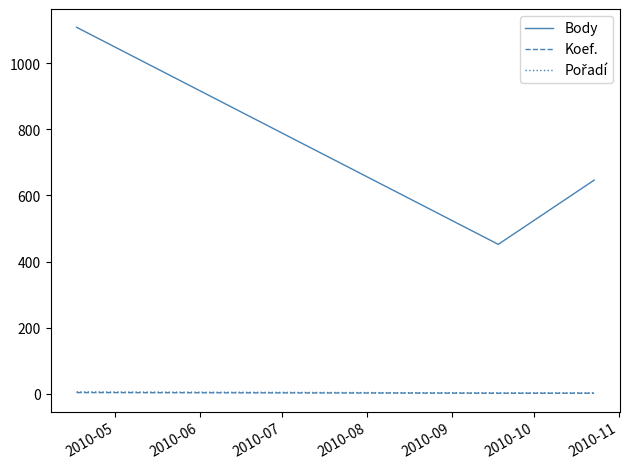

Does the chart display data point markers on the line(s)?

No